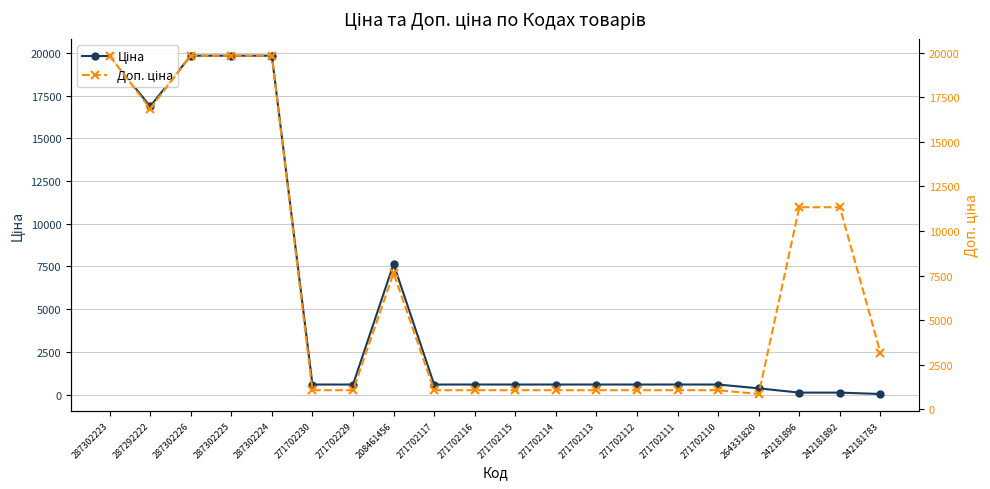

What is the total value across all series at 242181892?

11447.3